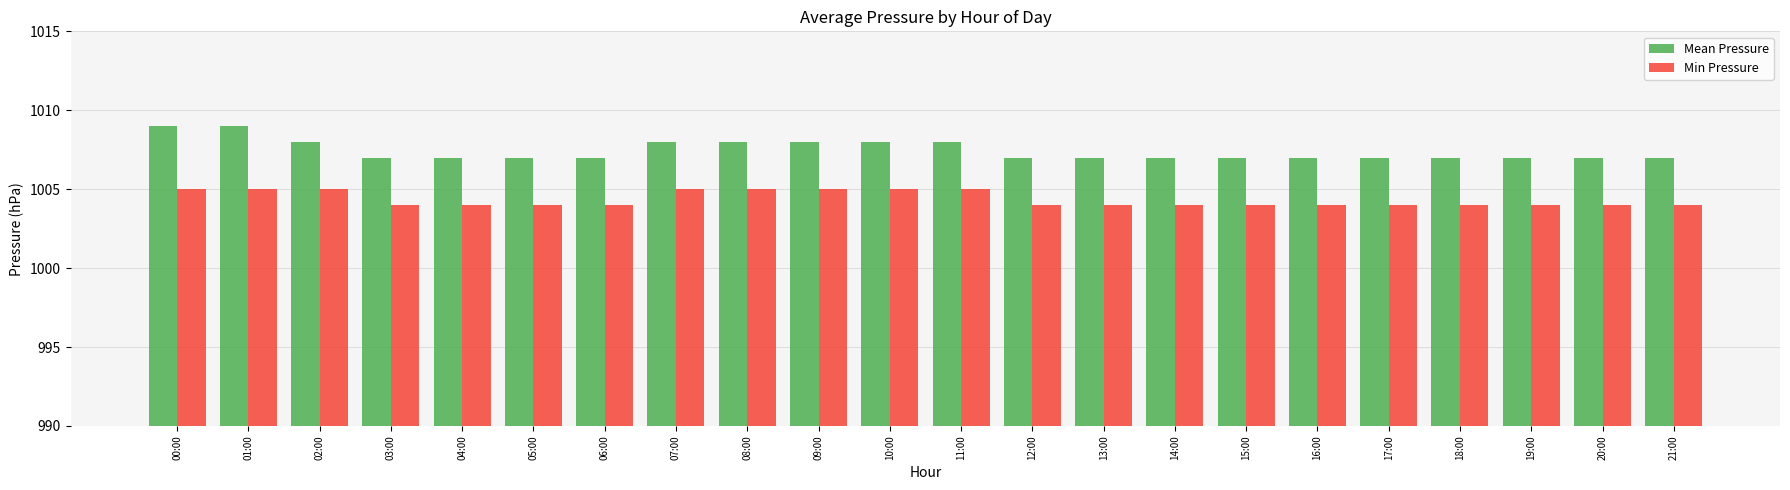

Rank the series by their average value, from lowest to highest.

Min Pressure, Mean Pressure